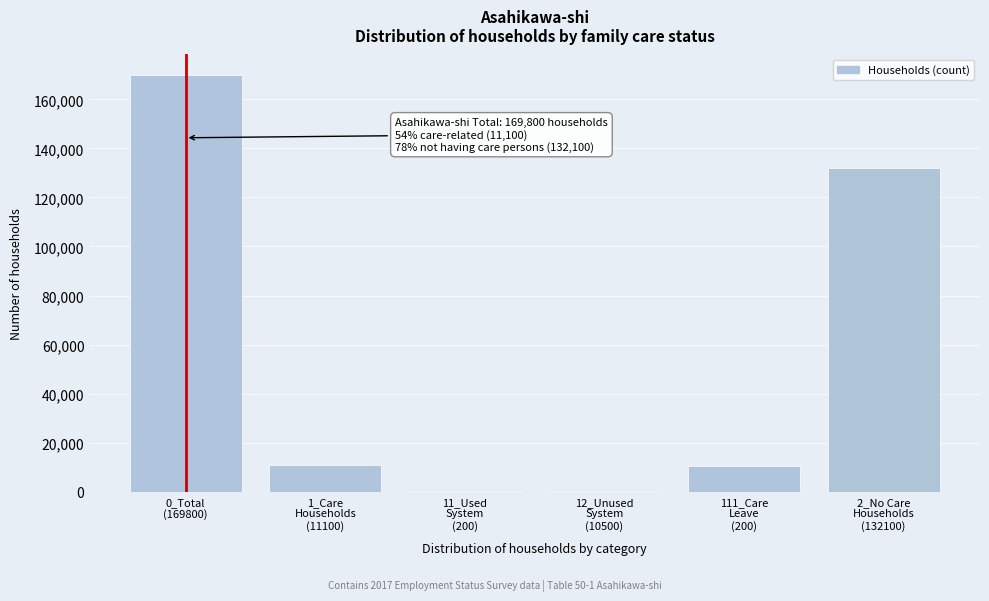

What is the maximum value shown in the chart?

169800